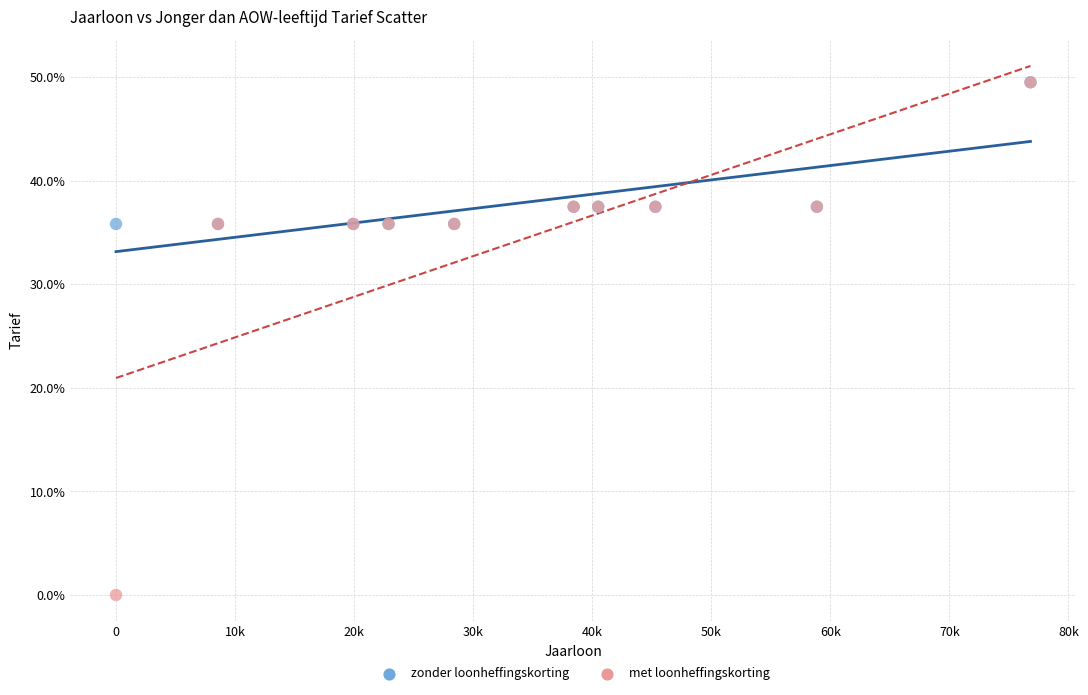

What are all the series names shown in the legend?

zonder loonheffingskorting, met loonheffingskorting